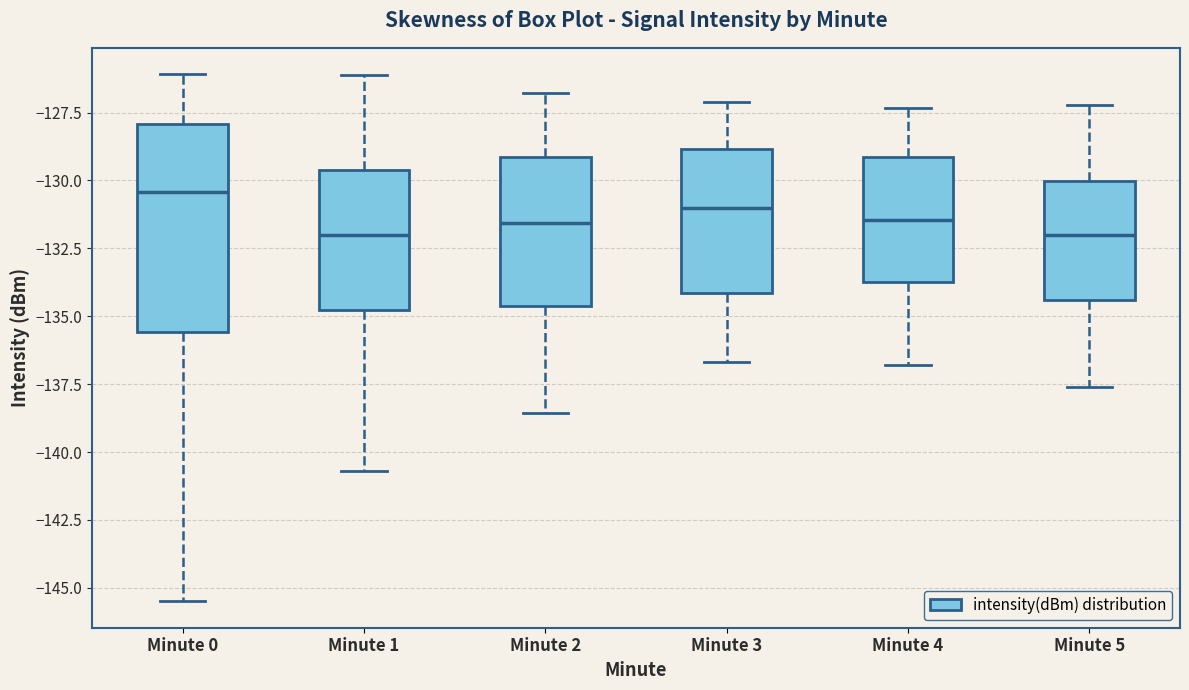

Reading left to right, transcribe this box plot: for each box, give where its median line is, the range the box spans, and where its two whiskers end, as read against the y-axis. The values are not printed on the chart, so give them approximately, as read against the axis.

Minute 0: median -130.5, box -135.5 to -128.0, whiskers -145.5 to -126.0
Minute 1: median -132.0, box -135.0 to -129.5, whiskers -140.5 to -126.0
Minute 2: median -131.5, box -134.5 to -129.0, whiskers -138.5 to -127.0
Minute 3: median -131.0, box -134.0 to -129.0, whiskers -136.5 to -127.0
Minute 4: median -131.5, box -133.5 to -129.0, whiskers -137.0 to -127.5
Minute 5: median -132.0, box -134.5 to -130.0, whiskers -137.5 to -127.0